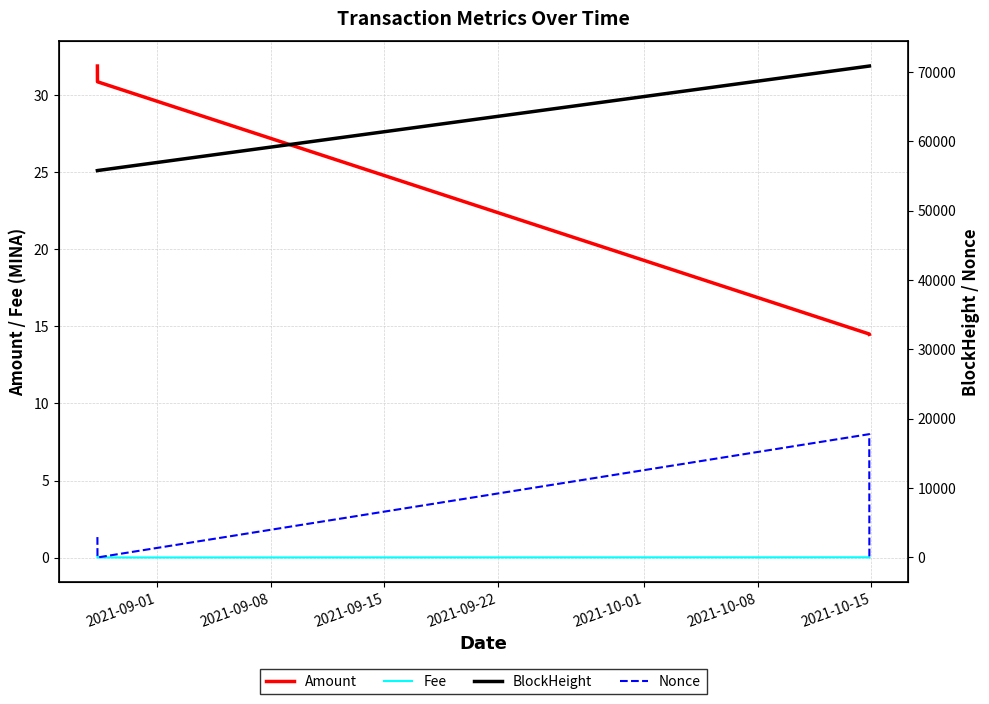

True or false: Amount and Fee intersect in this chart.

False